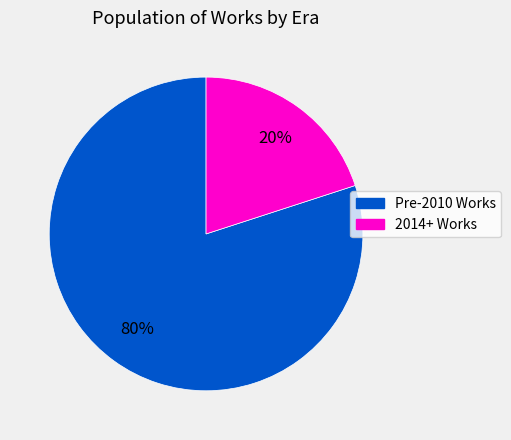

Does any single category account for the majority?

Yes